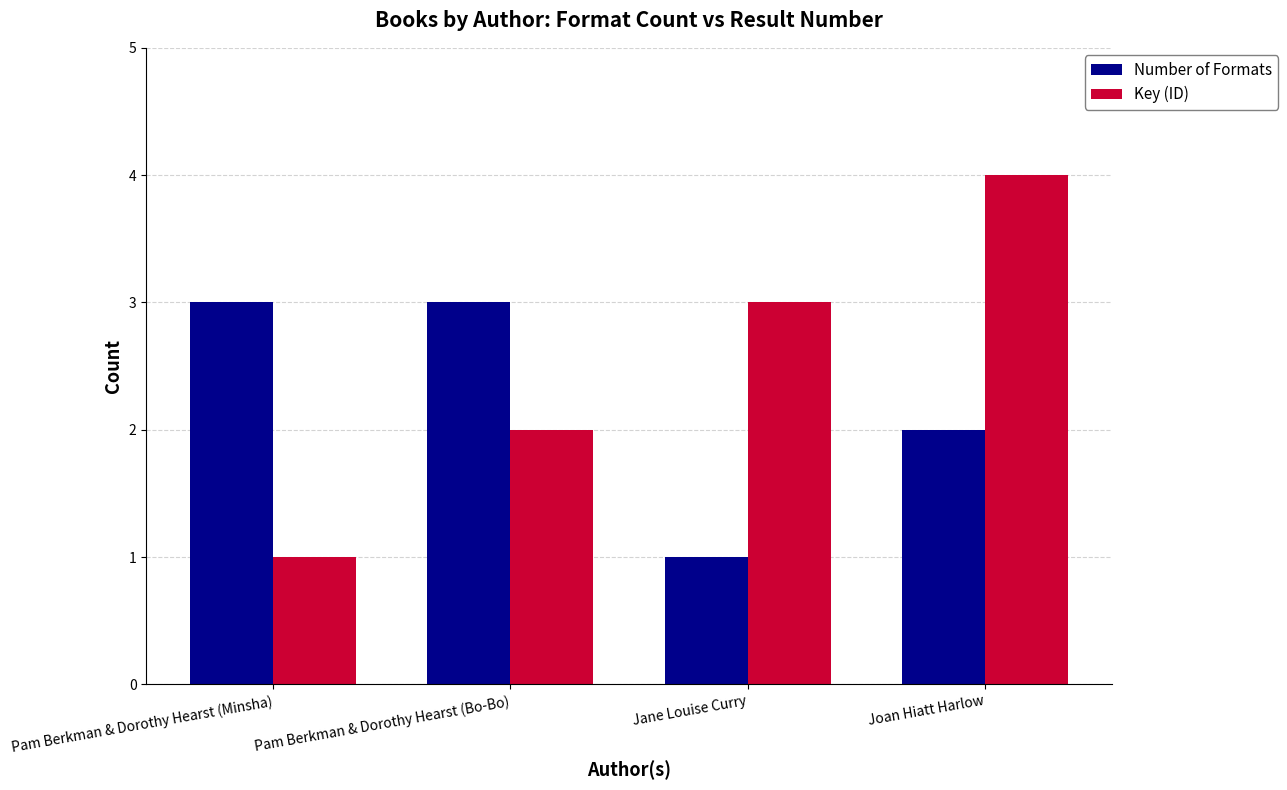

What are all the series names shown in the legend?

Number of Formats, Key (ID)